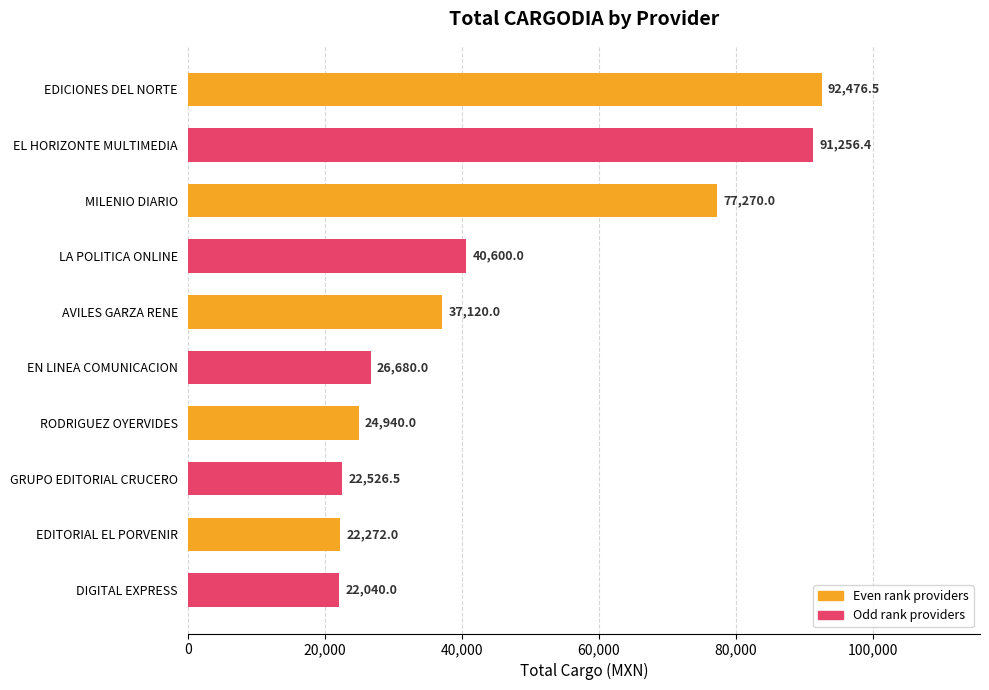

What is the label of the 10th bar from the top?

DIGITAL EXPRESS